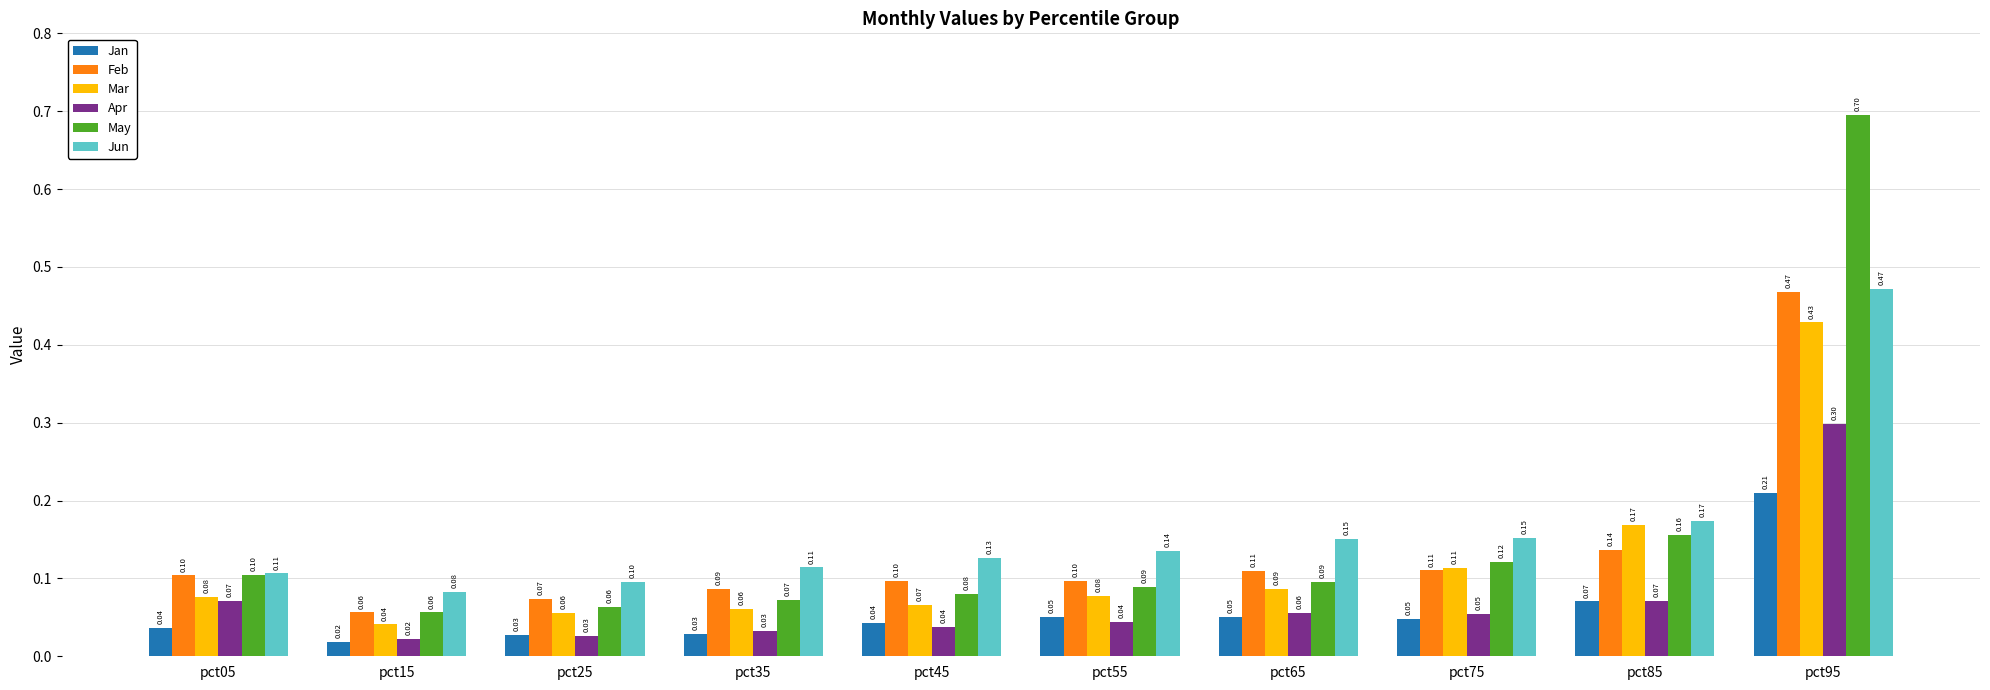

What are all the series names shown in the legend?

Jan, Feb, Mar, Apr, May, Jun